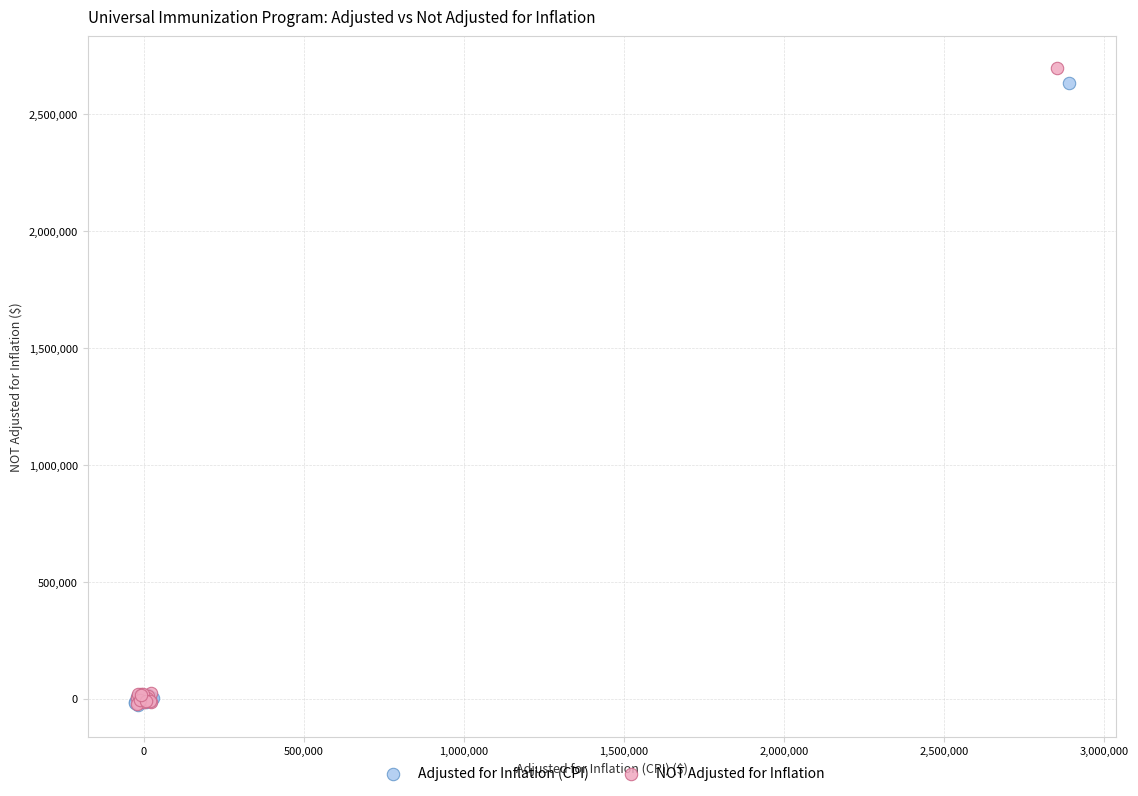

What are all the series names shown in the legend?

Adjusted for Inflation (CPI), NOT Adjusted for Inflation